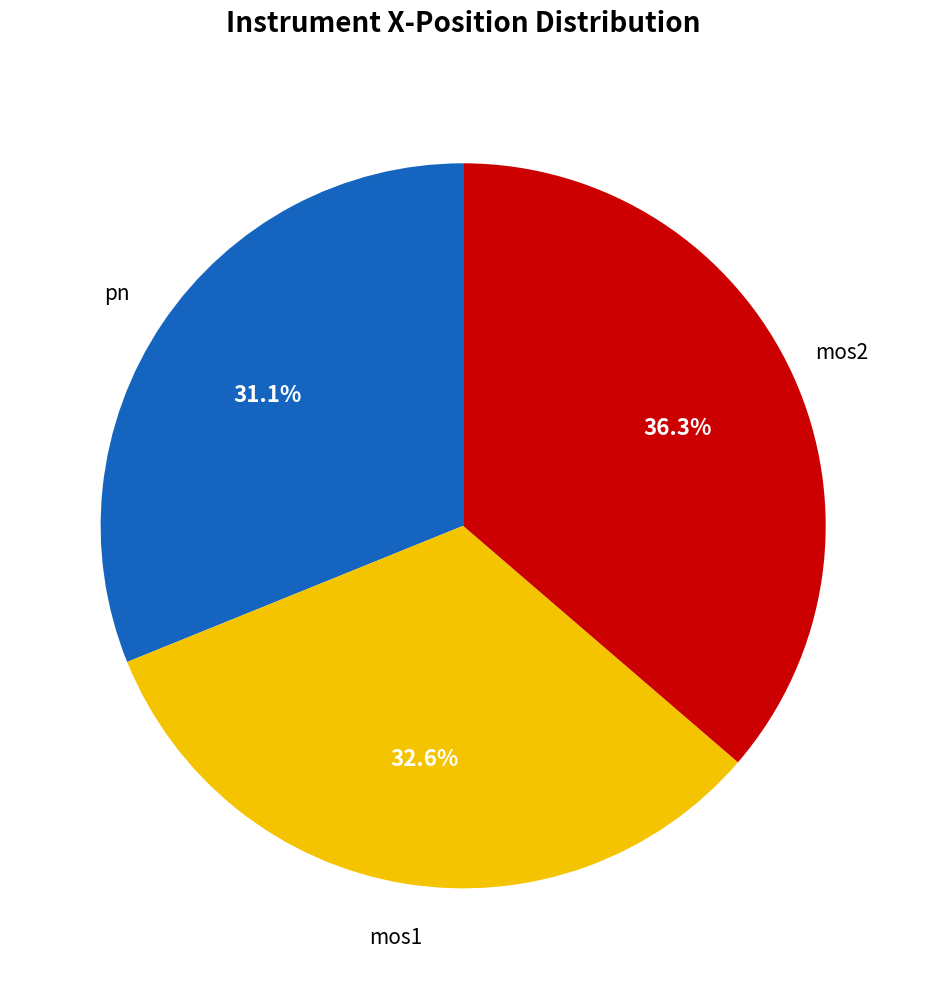

To the nearest percent, what portion does pn represent?

31%